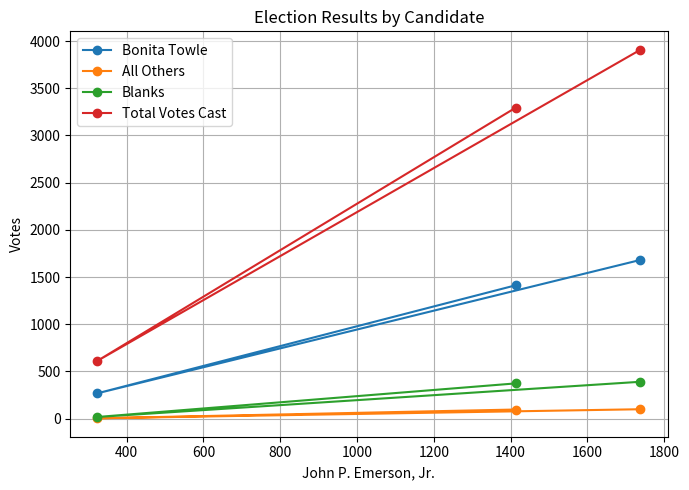

Which series has the widest spread of values?

Total Votes Cast